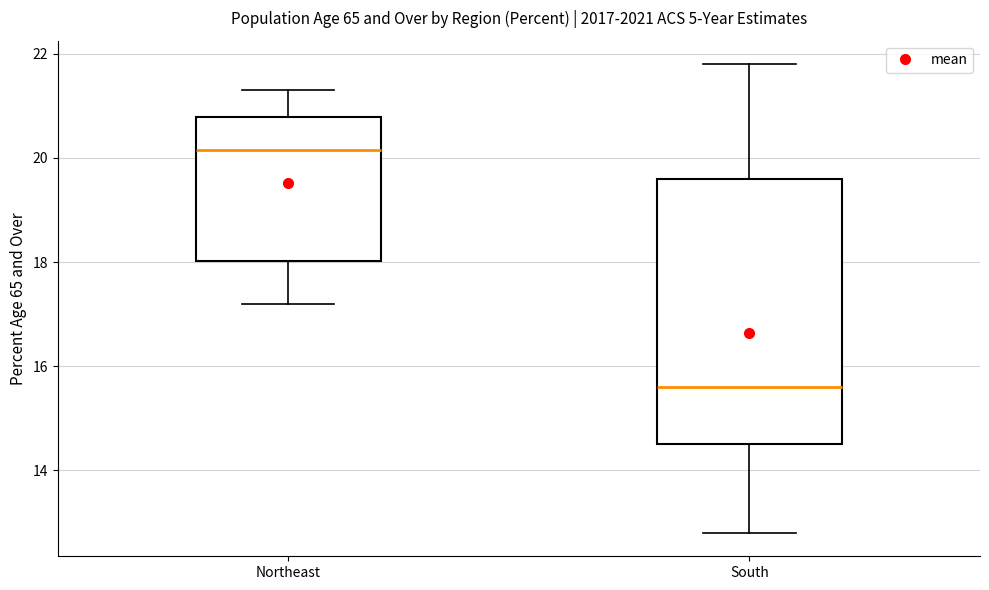

Which box's median line is the highest?

Northeast